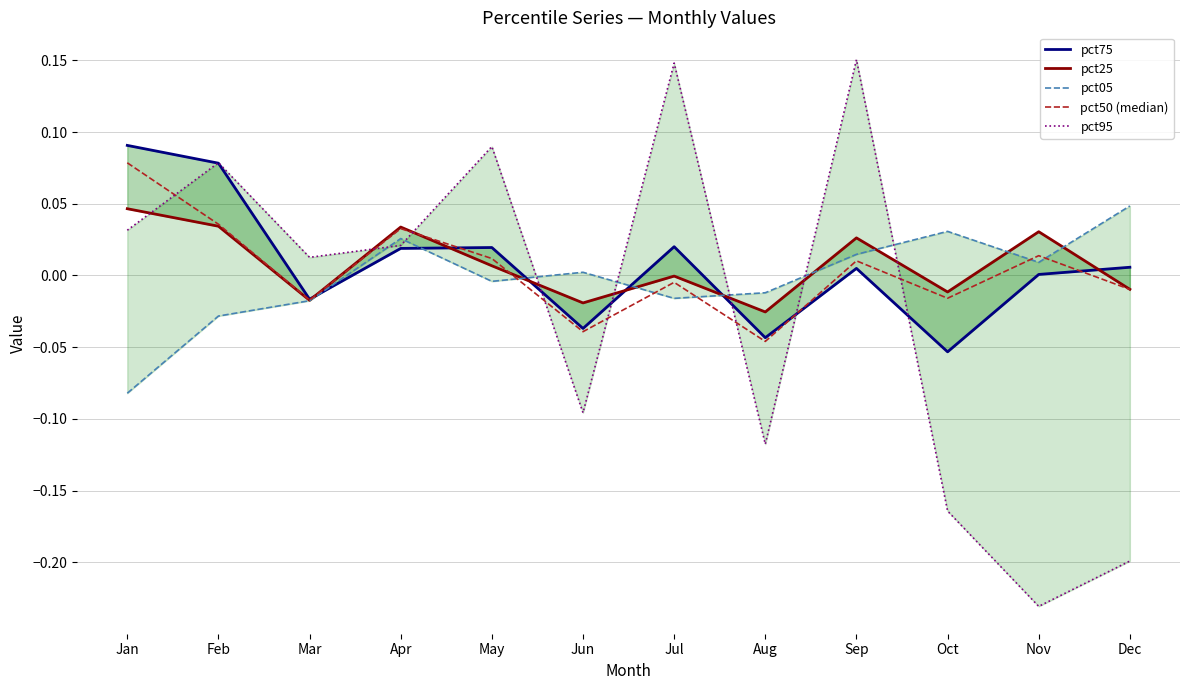

At how many categories does at least one series exceed 0?

11